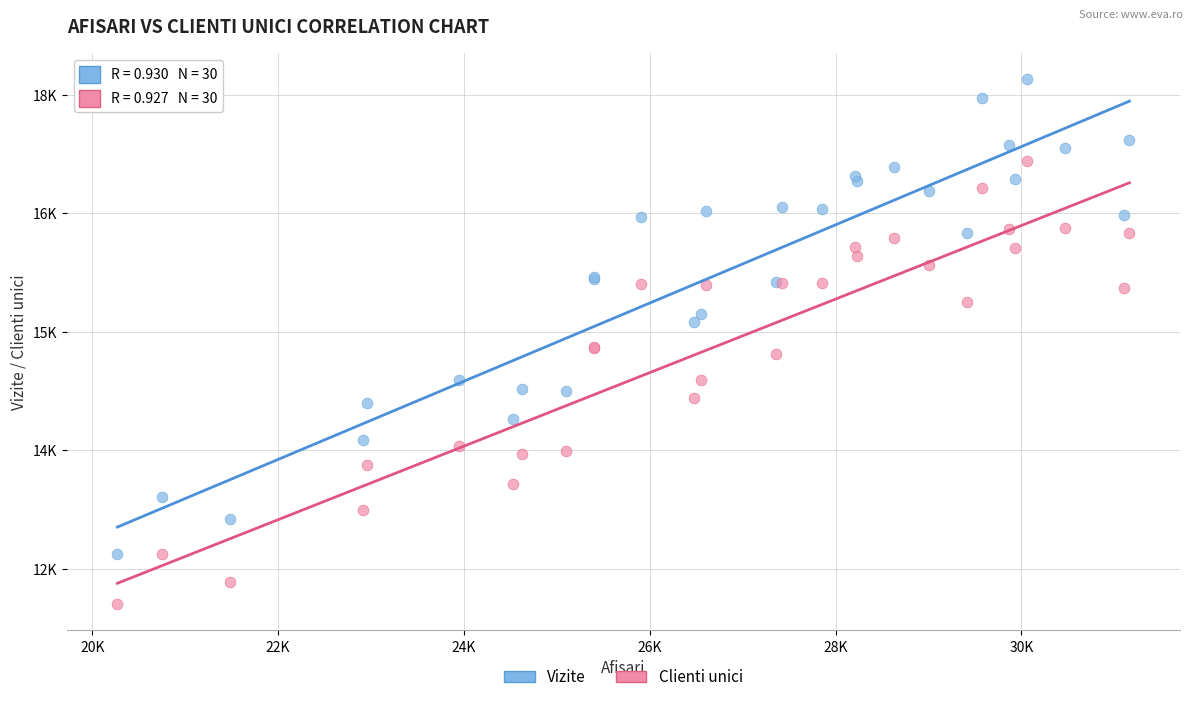

Which series reaches the maximum Y coordinate?

Vizite